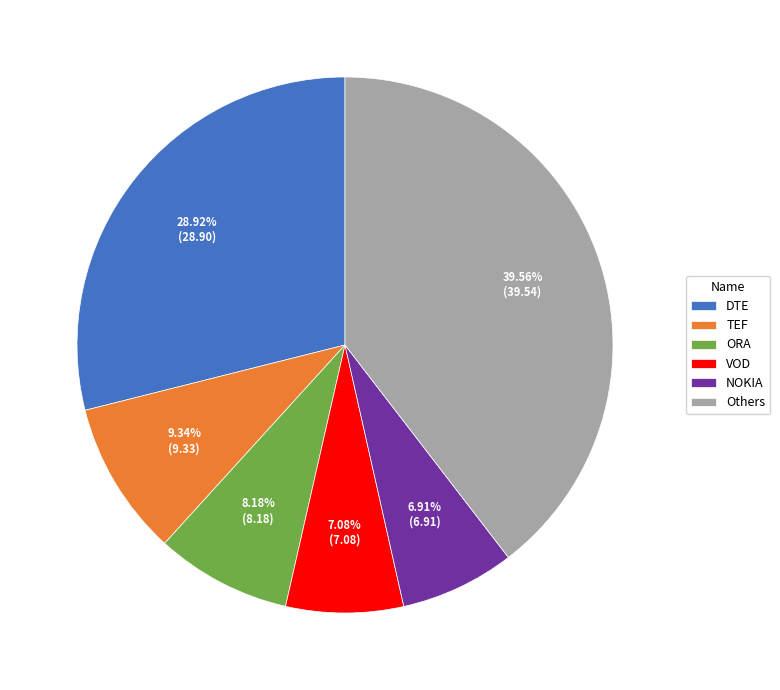

Does any single category account for the majority?

No